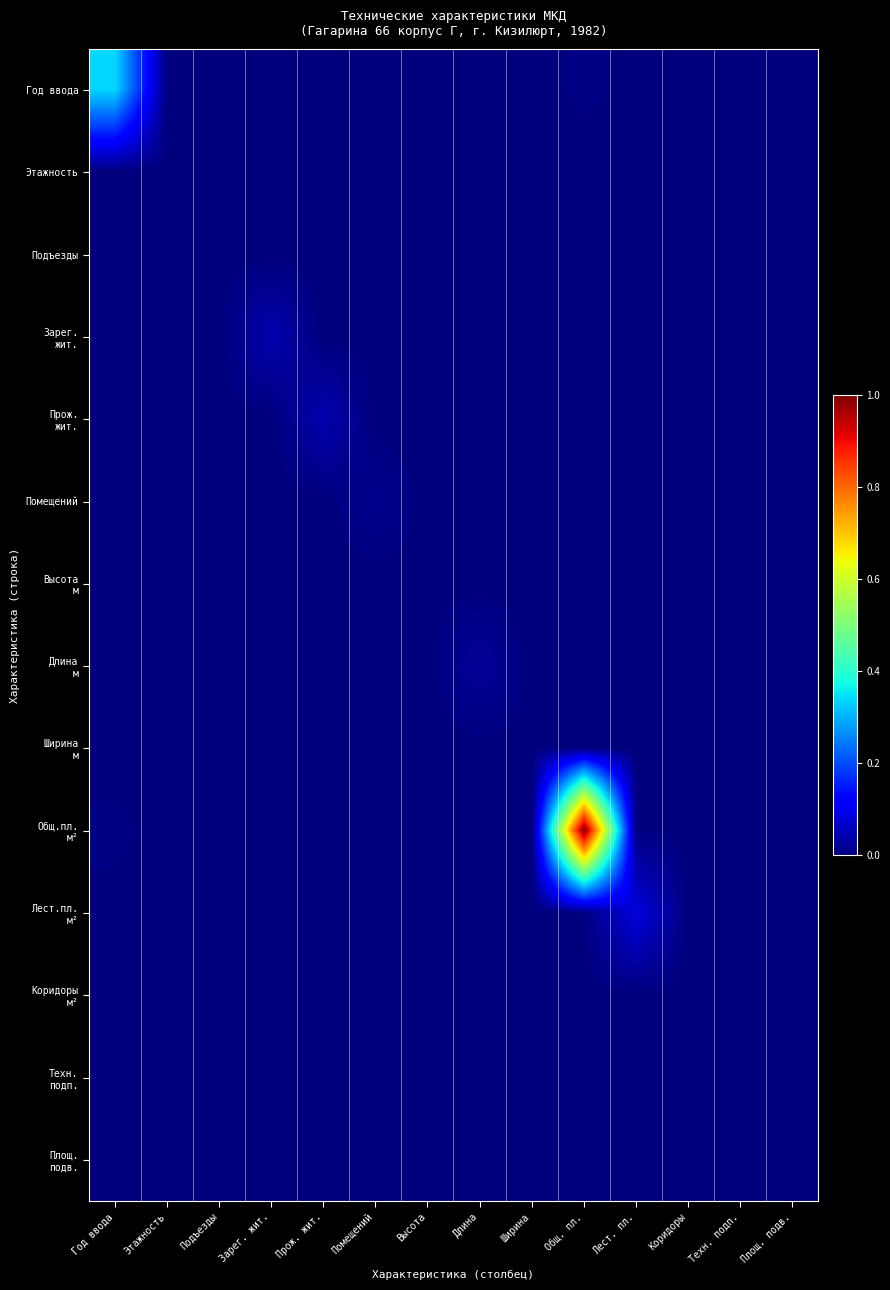

What is the maximum value shown in the chart?

1.0